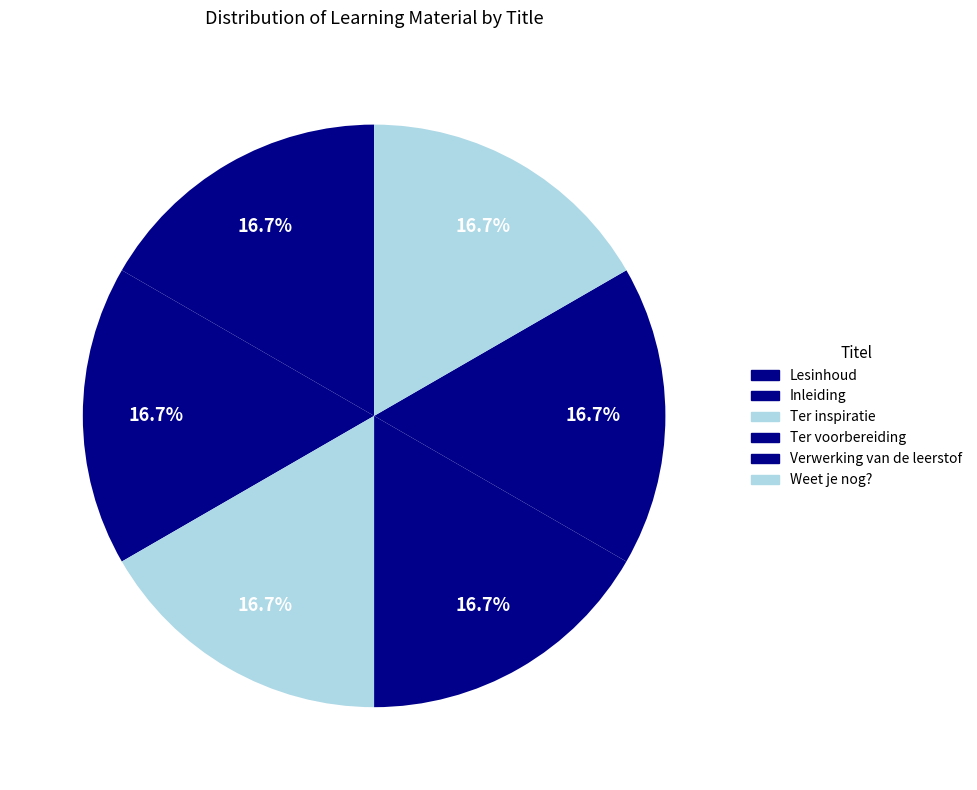

Is there any slice that represents more than half of the pie?

No